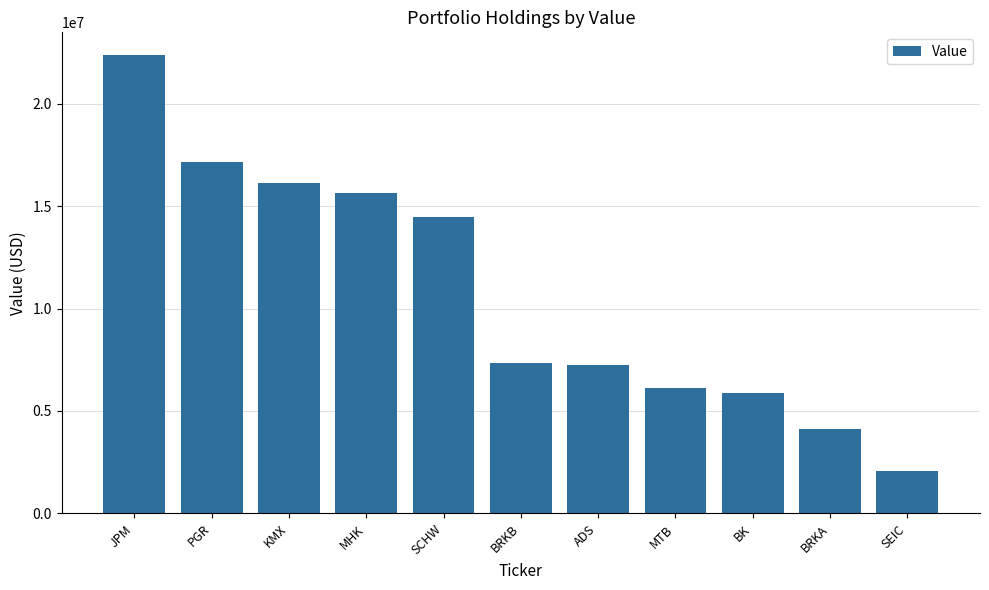

What is the smallest value displayed?

2058000